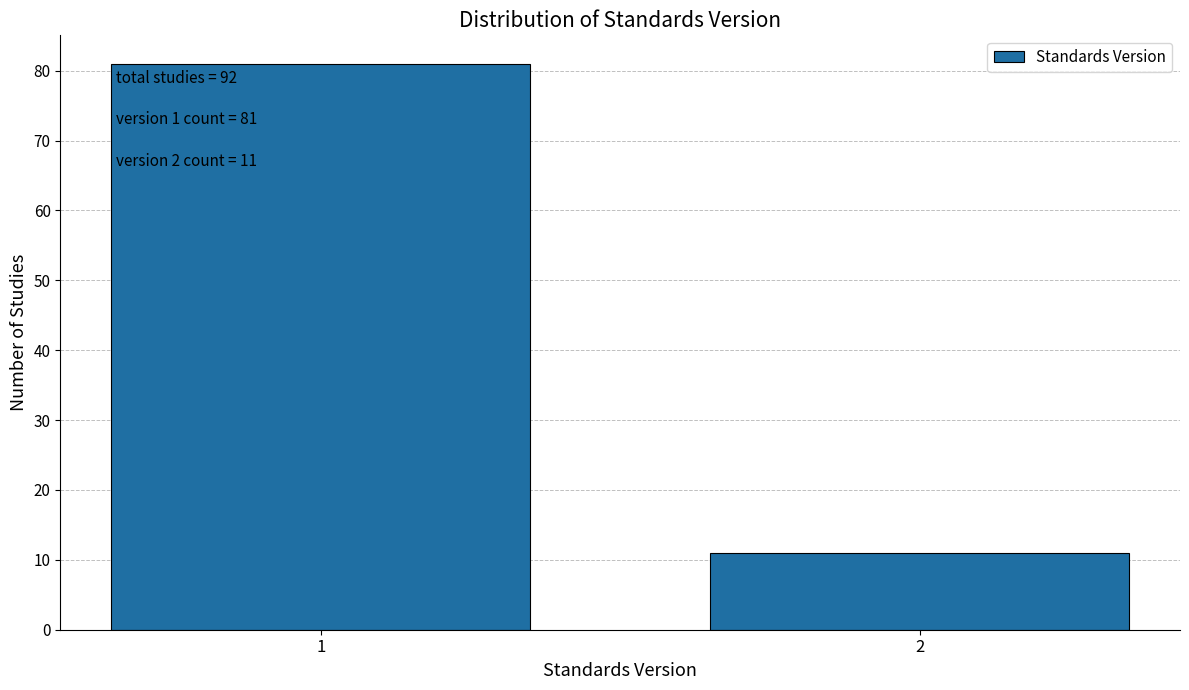

Reading right to left, list all the values displayed in this chart.

2=11	1=81